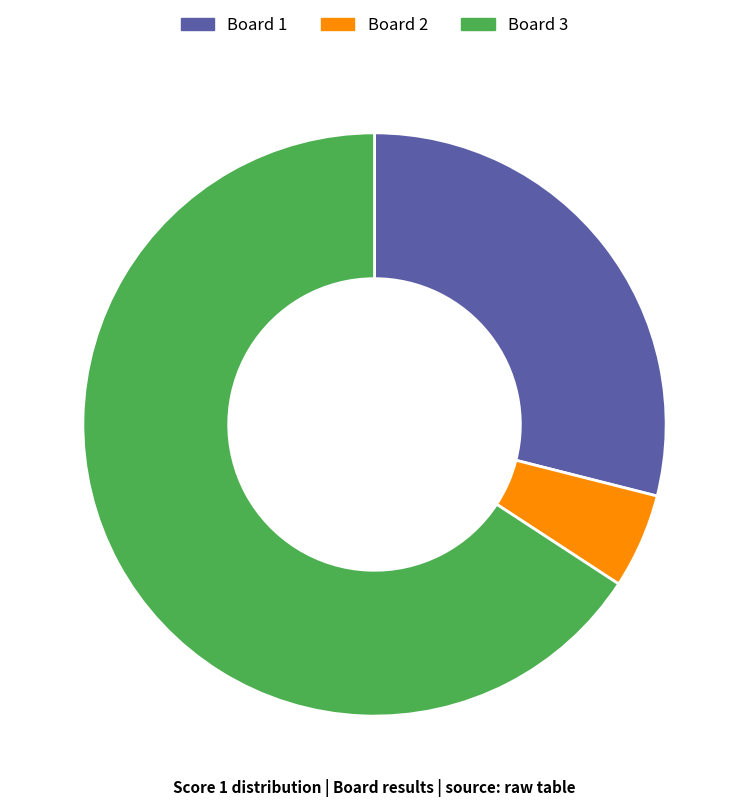

Is it true that Board 2 is 5% of the pie?

True